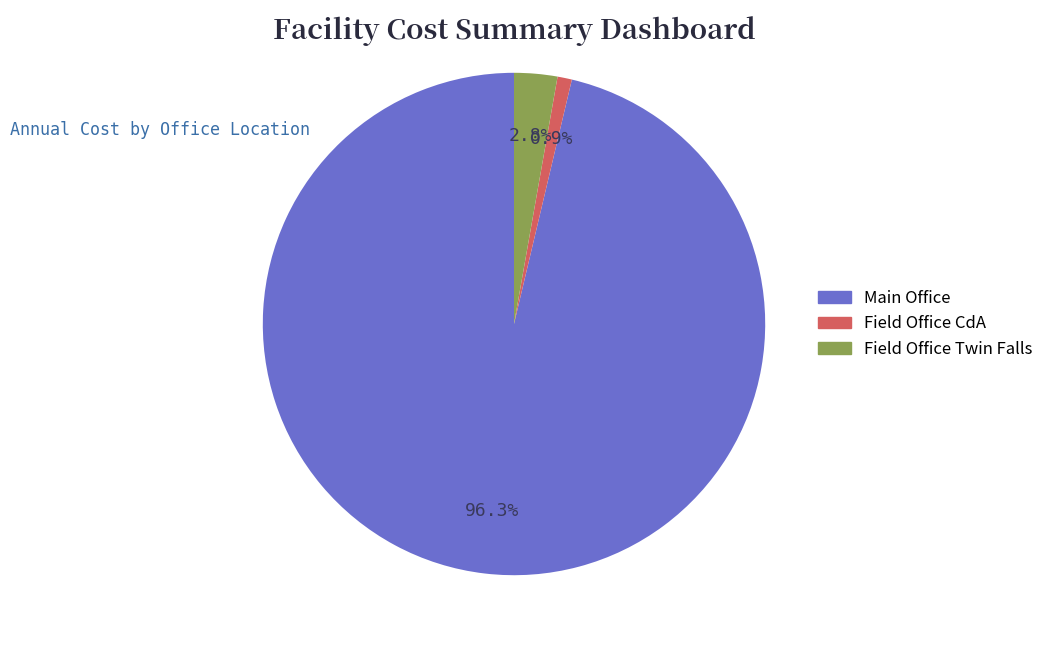

Does any single category account for the majority?

Yes